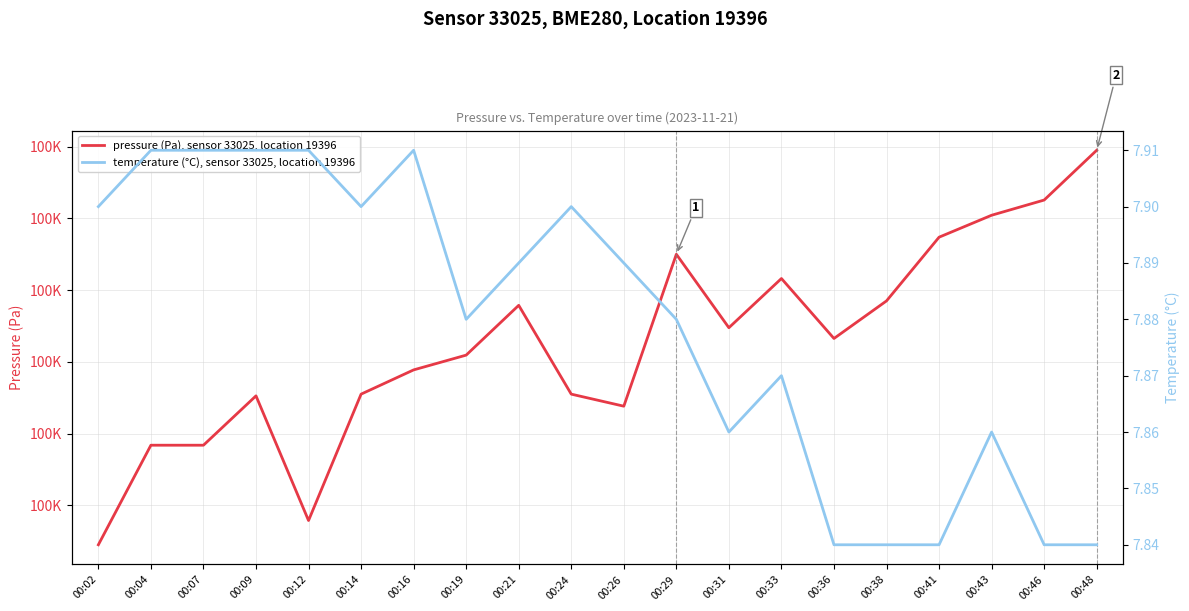

Rank the series by their average value, from lowest to highest.

temperature (°C), sensor 33025, location 19396, pressure (Pa), sensor 33025, location 19396